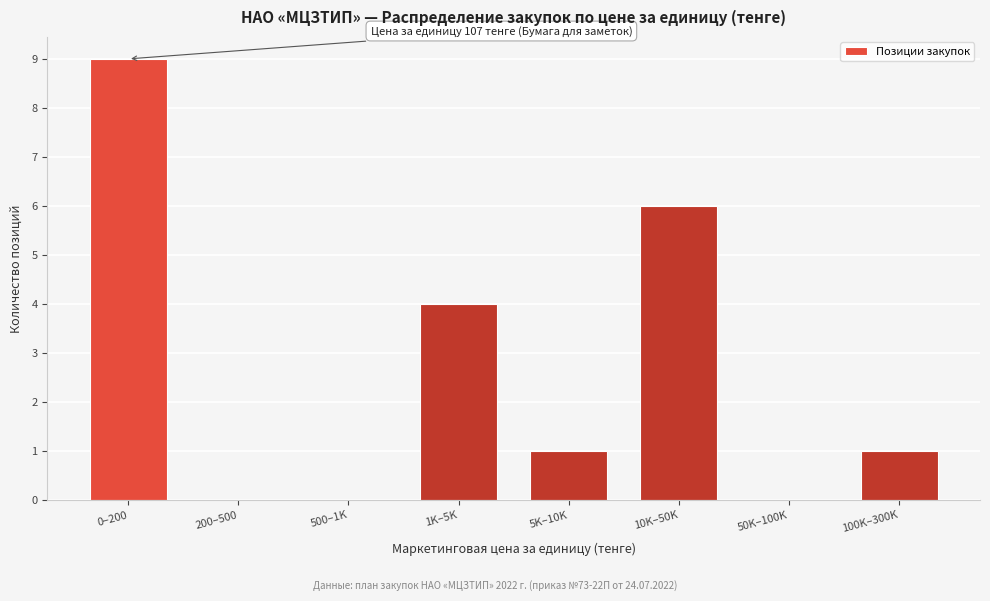

Reading left to right, what are all the values shown in this chart?

0–200=9	200–500=0	500–1K=0	1K–5K=4	5K–10K=1	10K–50K=6	50K–100K=0	100K–300K=1